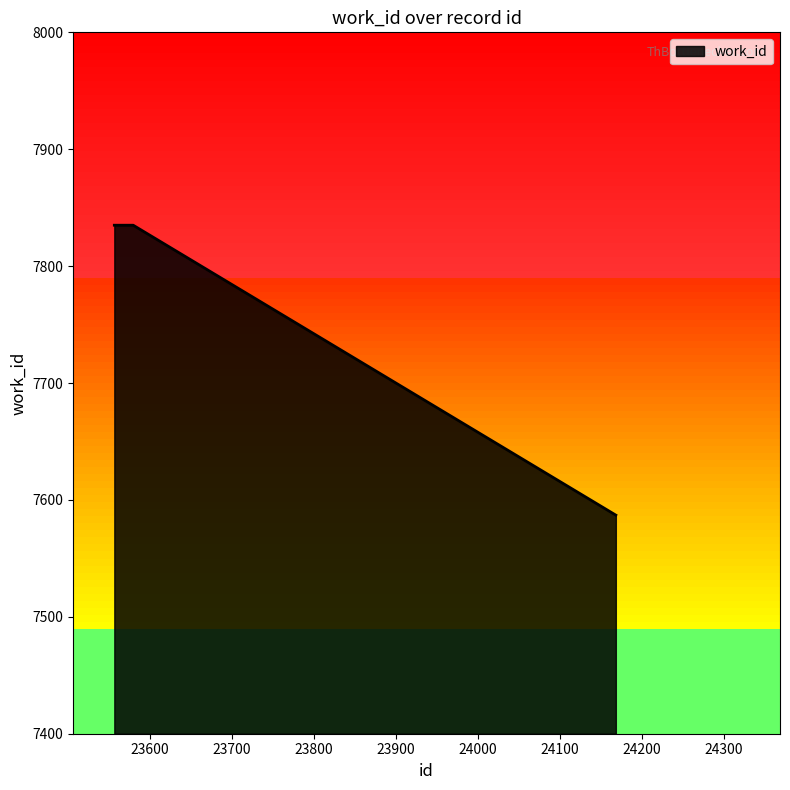

What is the average value?

7785